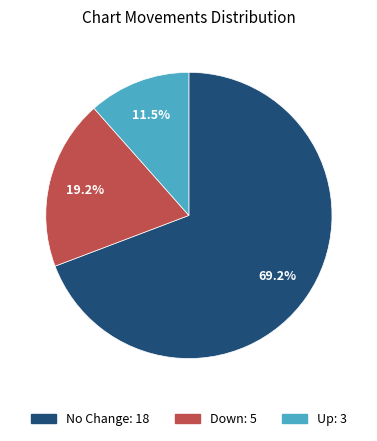

How many segments does this pie chart have?

3